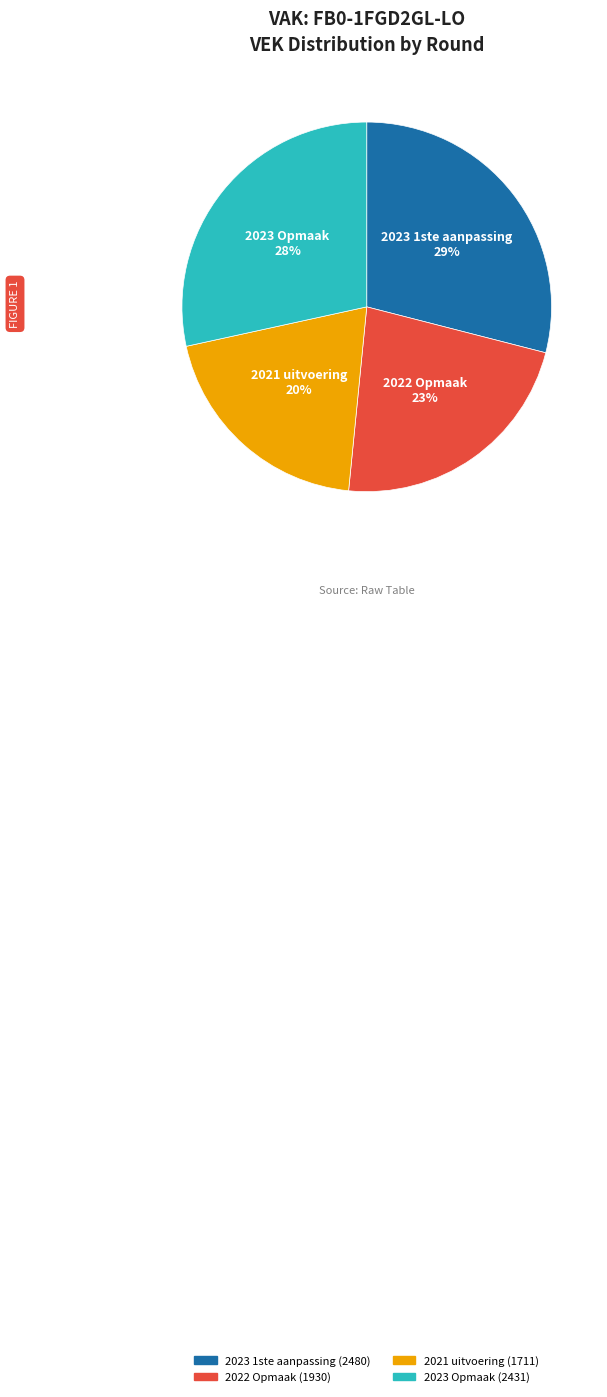

Is it true that 2023 Opmaak is 28% of the pie?

True